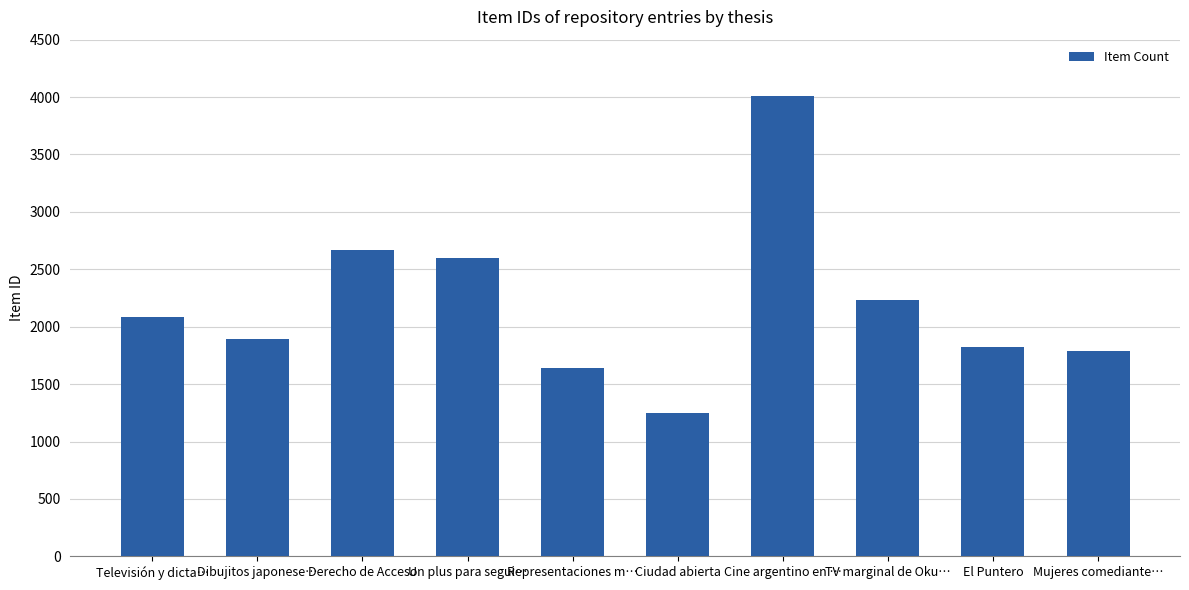

What is the difference between the second highest and second lowest values?

1026